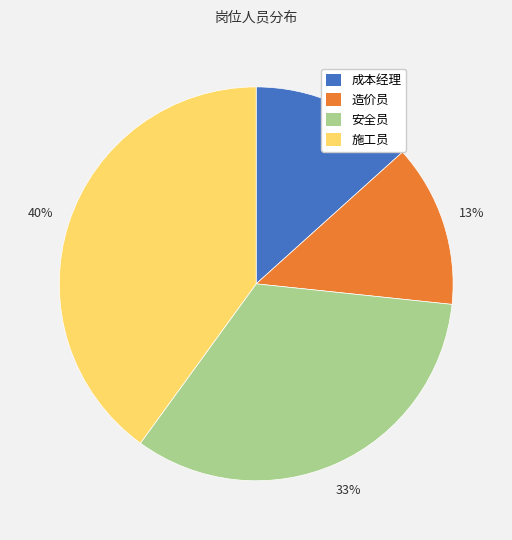

To the nearest percent, what is the difference between the 安全员 and 成本经理 slice percentages?

20%